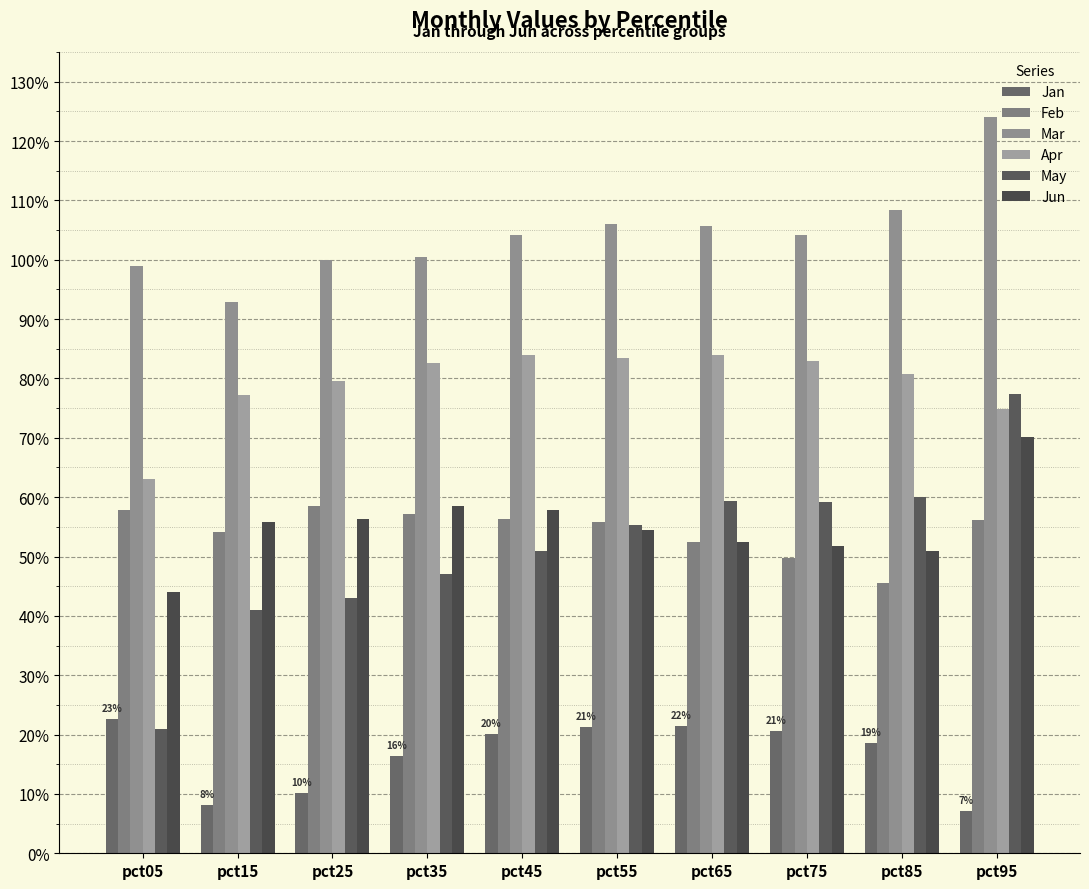

Does the chart contain stacked bars?

No